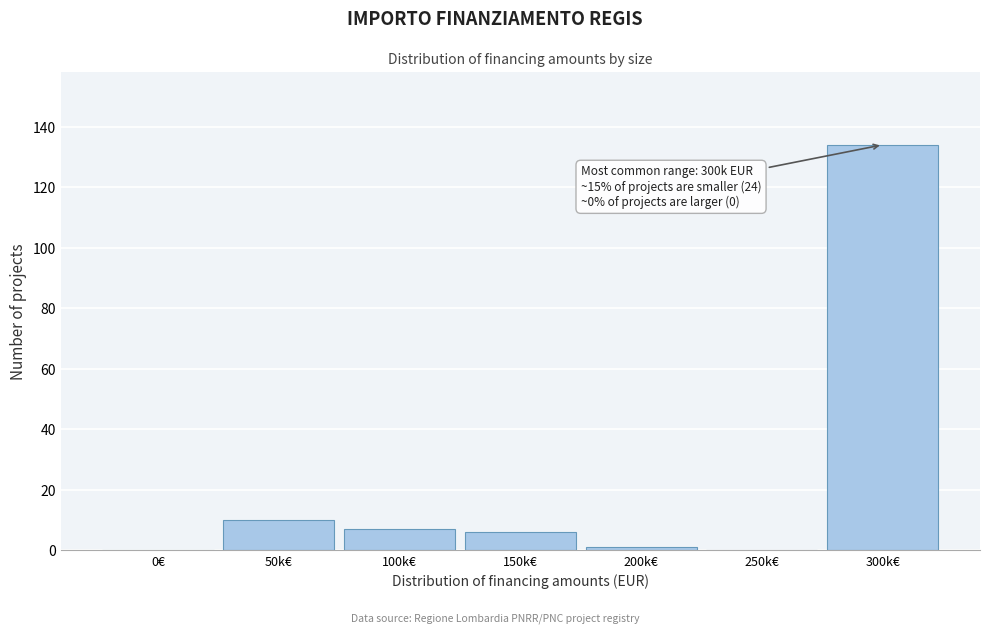

Reading left to right, transcribe all the data shown in this chart.

0€=0	50k€=10	100k€=7	150k€=6	200k€=1	250k€=0	300k€=134